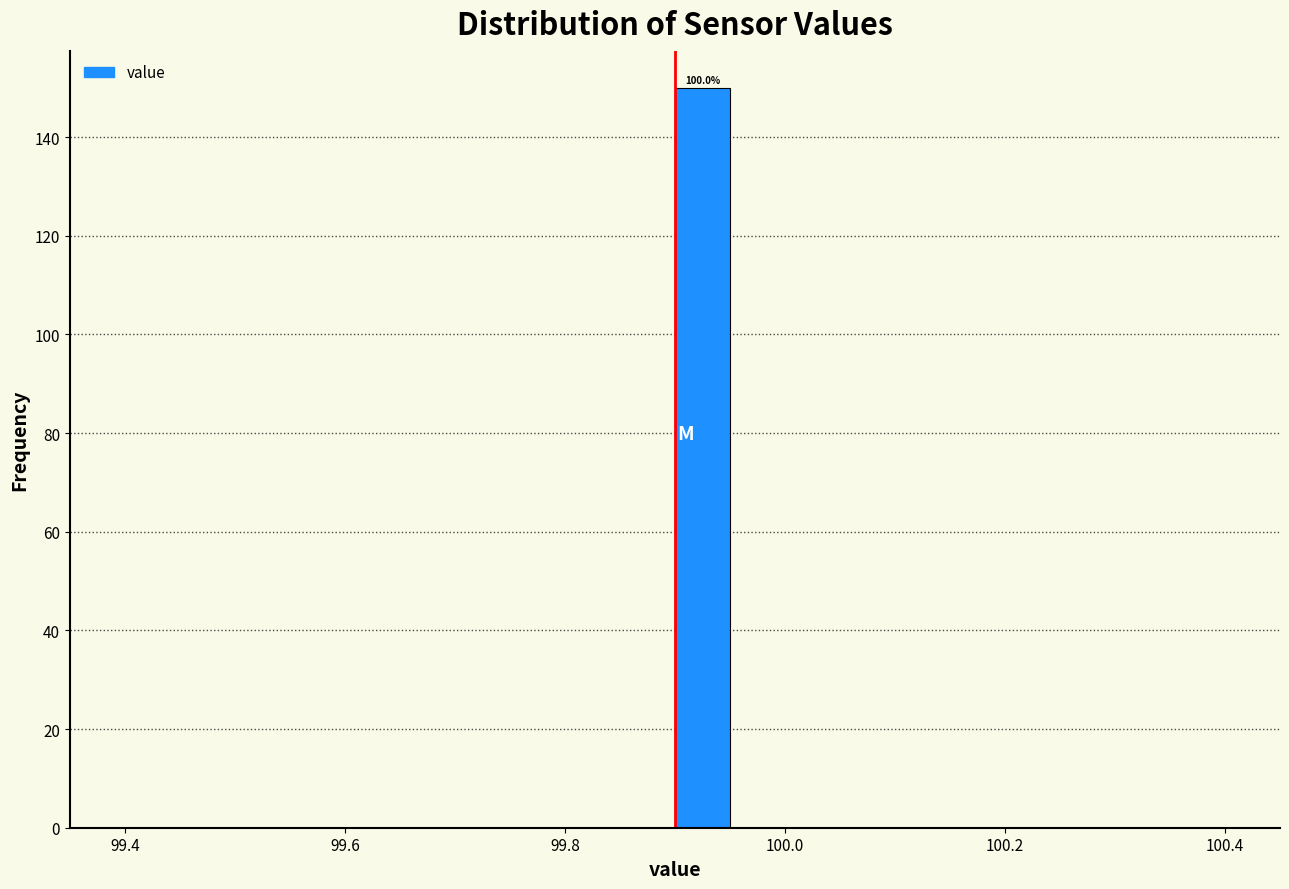

Around what value on the x-axis is the tallest bar? Give the approximate position of its centre, as read against the axis.

99.92